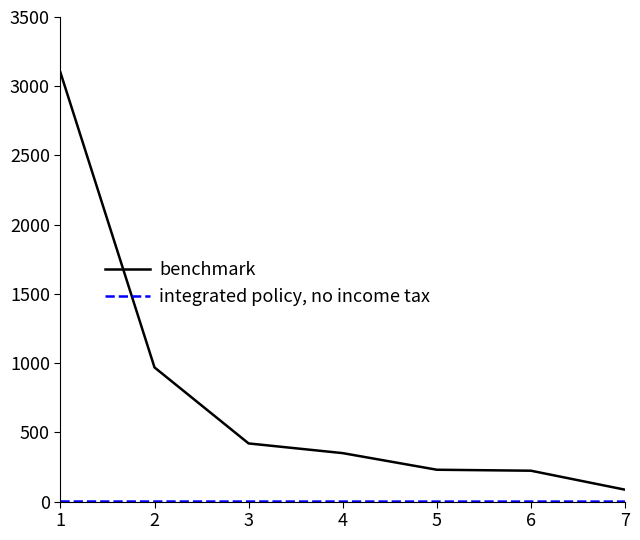

Which series has the largest range (max minus min)?

benchmark